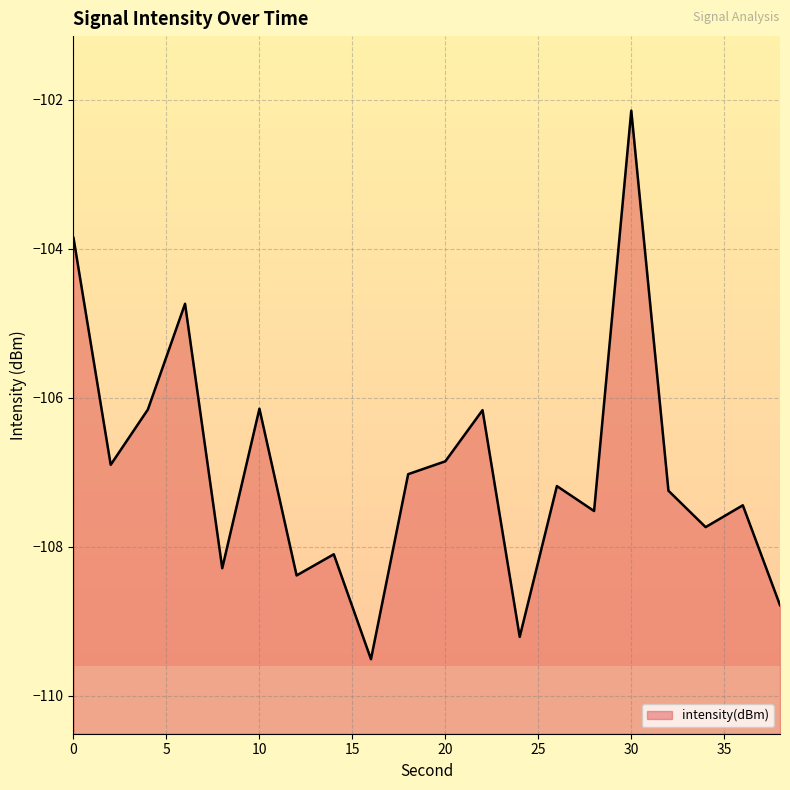

Rank the categories by value from lowest to highest.

16, 24, 38, 12, 8, 14, 34, 28, 36, 32, 26, 18, 2, 20, 22, 4, 10, 6, 0, 30